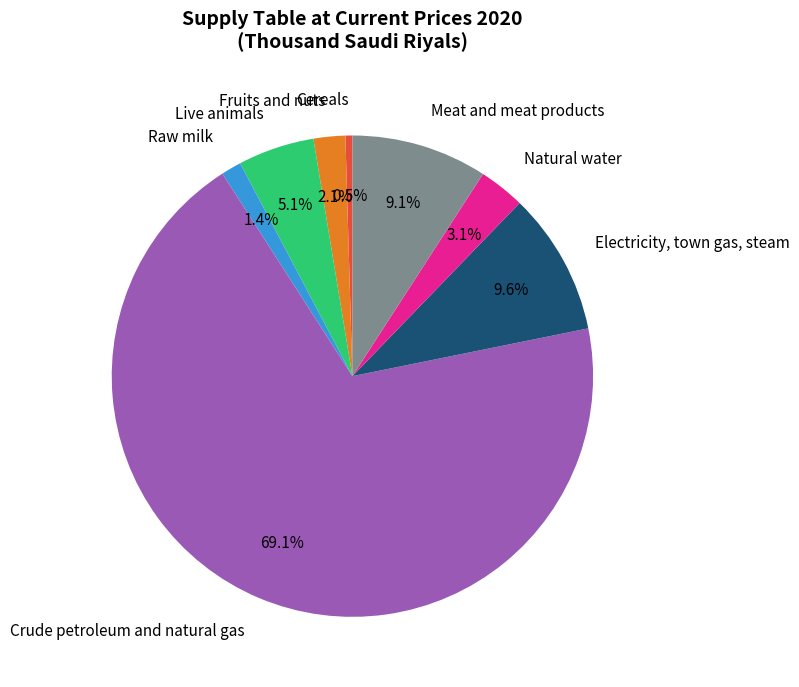

What portion of the pie excludes Live animals?

94.9%